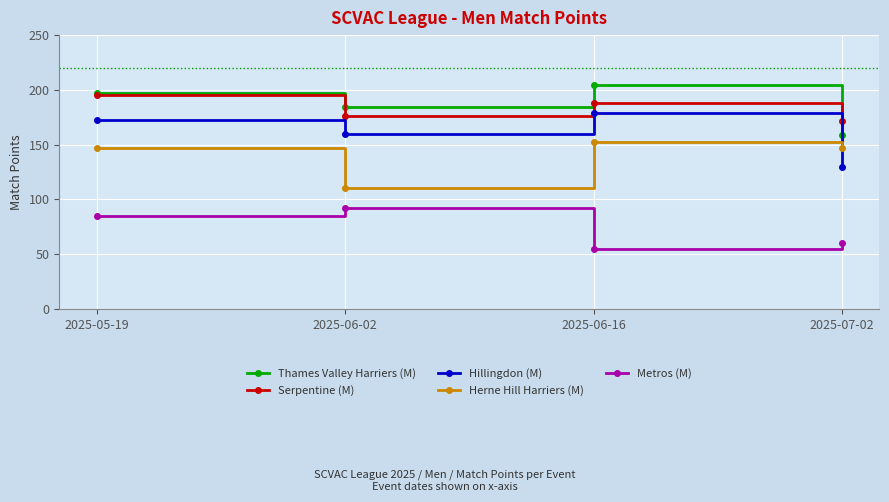

How many intersections are there between Hillingdon (M) and Herne Hill Harriers (M)?

1